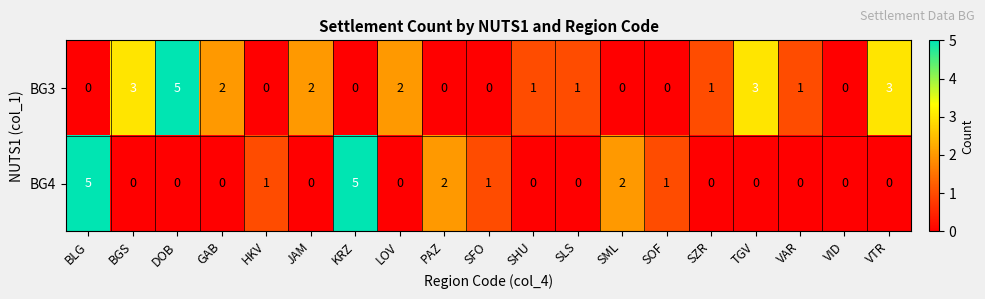

At how many categories does at least one series exceed 4?

3